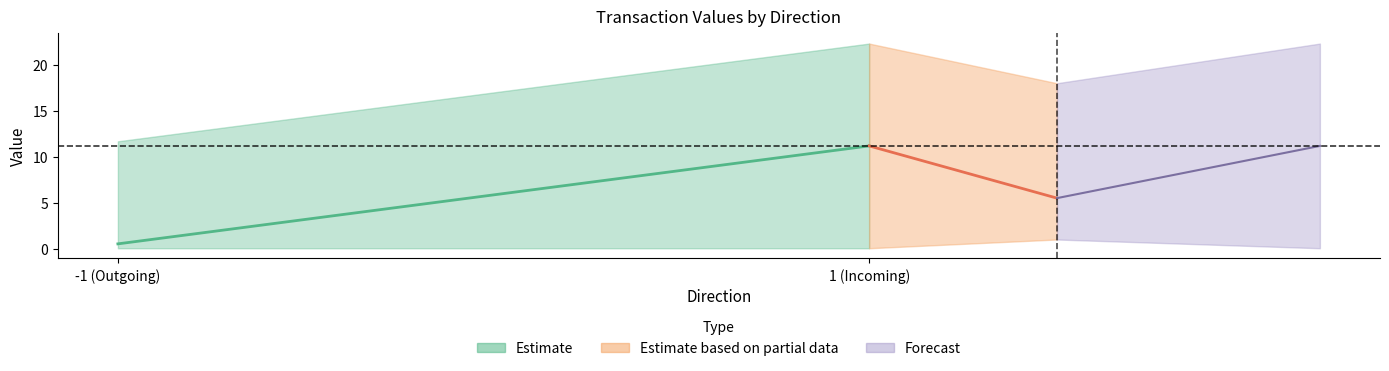

At how many categories does at least one series exceed 21?

2